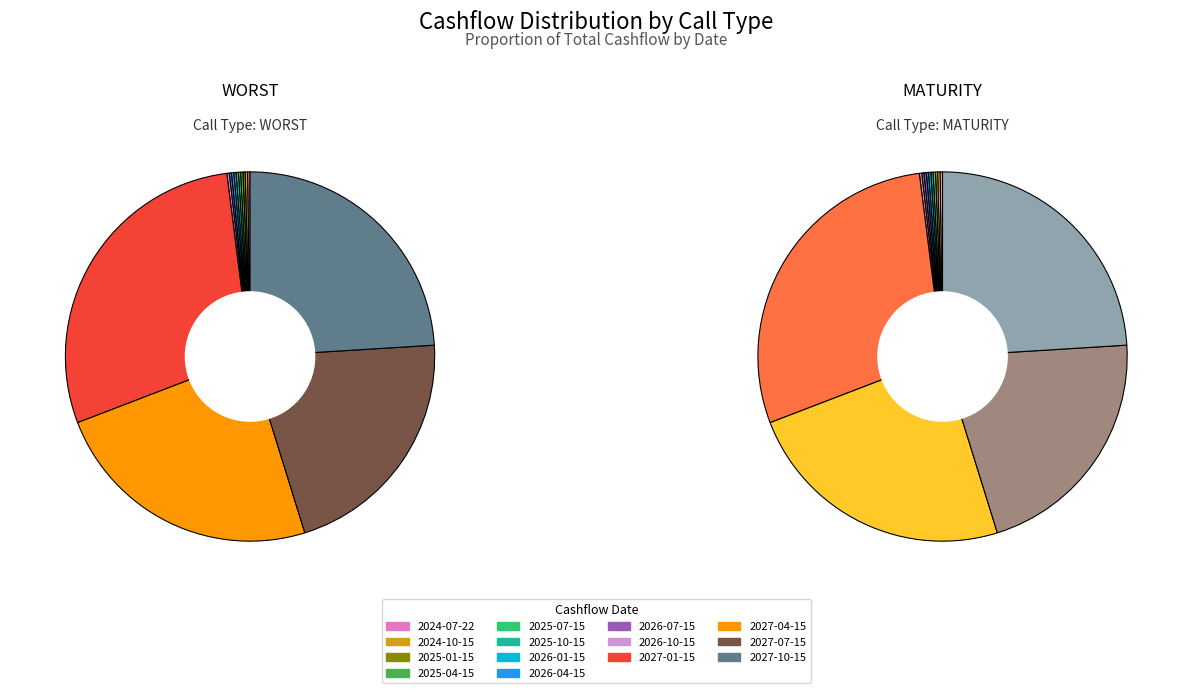

Which category has the smallest portion of the pie?

2025-01-15